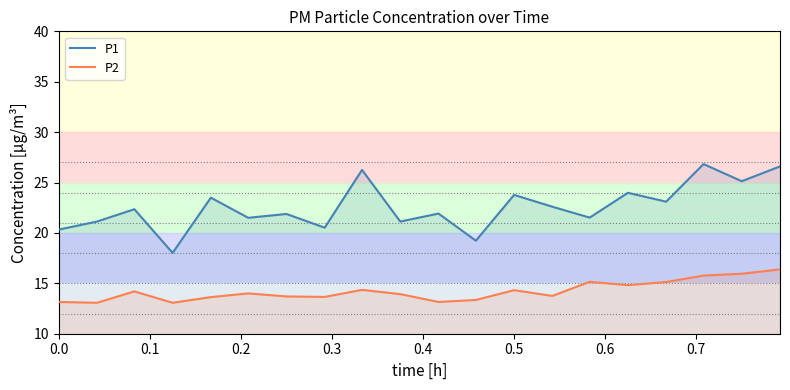

At how many categories does at least one series exceed 23?

8